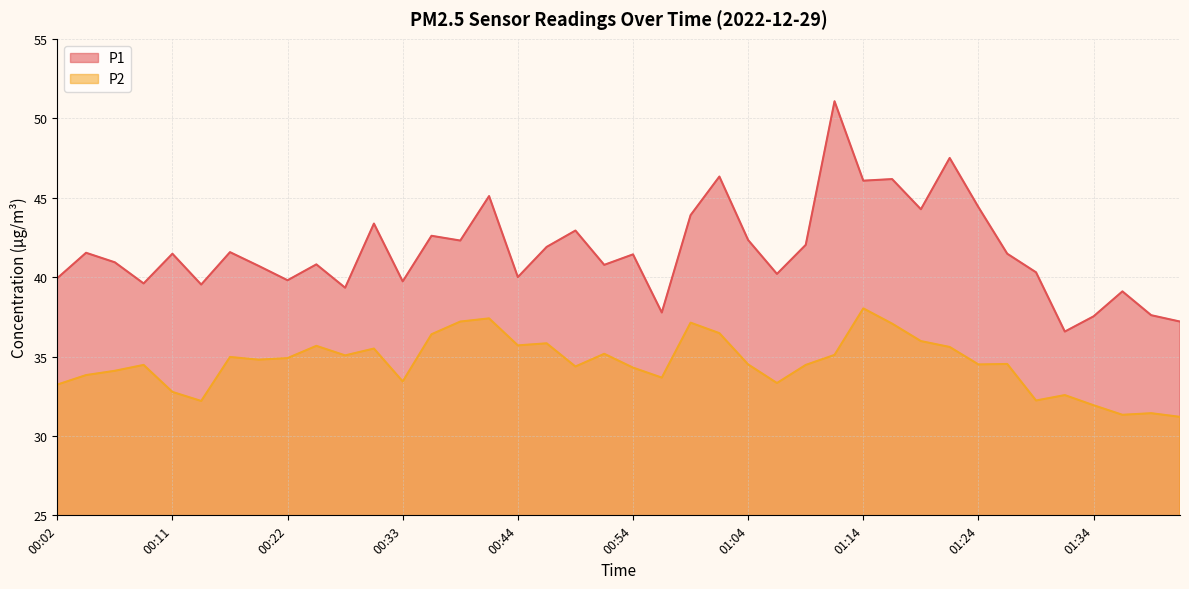

What is the sum of the P1 values at 01:01 and 01:41?

83.5